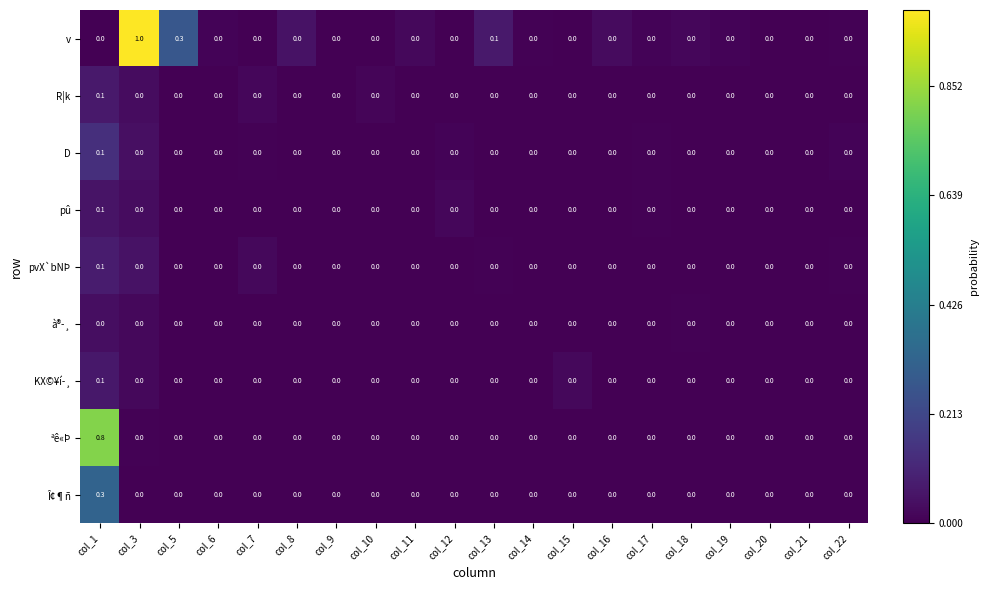

The value of D at col_3 is 0.0. True or false?

True